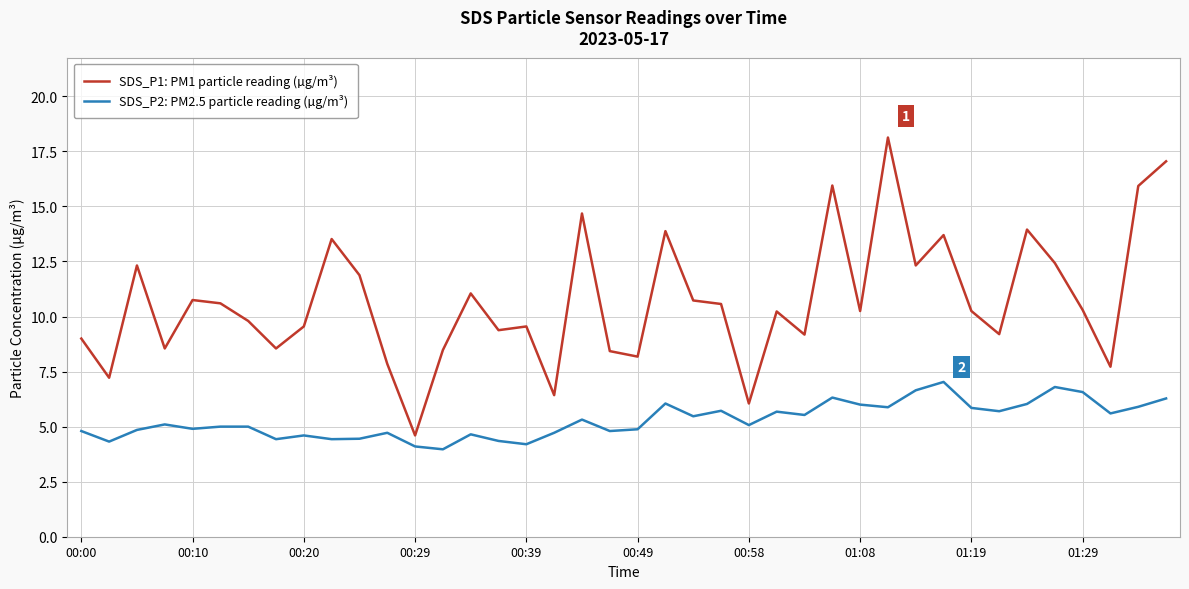

Rank the series by their average value, from lowest to highest.

SDS_P2: PM2.5 particle reading (µg/m³), SDS_P1: PM1 particle reading (µg/m³)